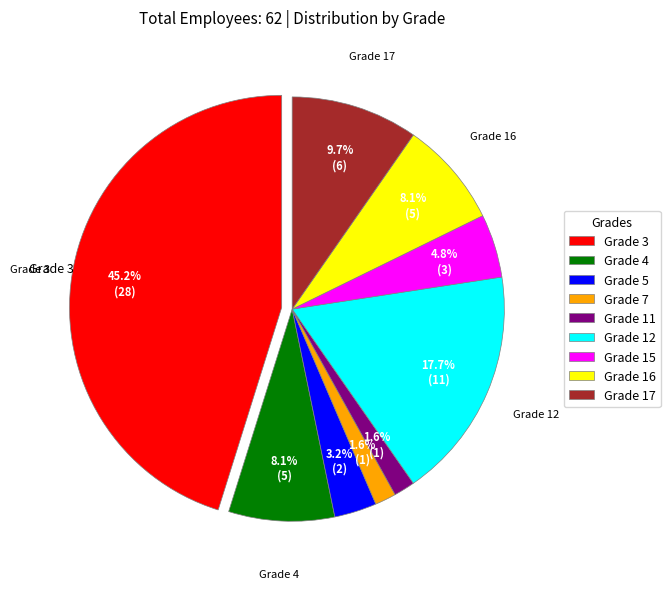

To the nearest percent, what is the average slice percentage?

11%